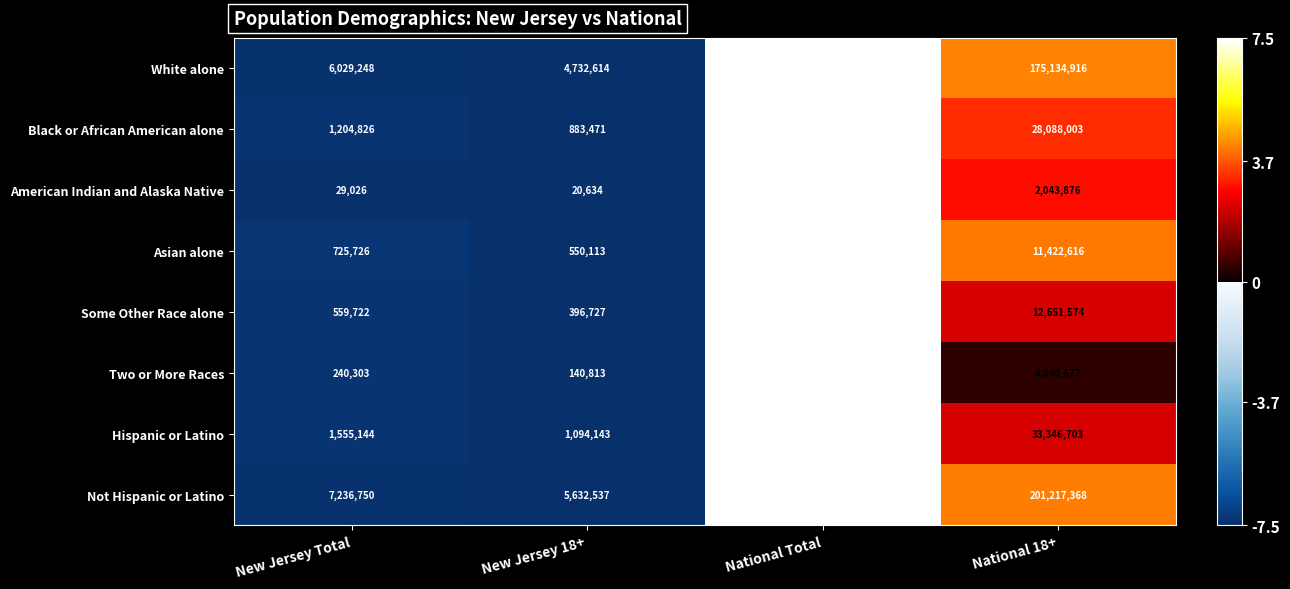

How many distinct data groups are displayed?

8